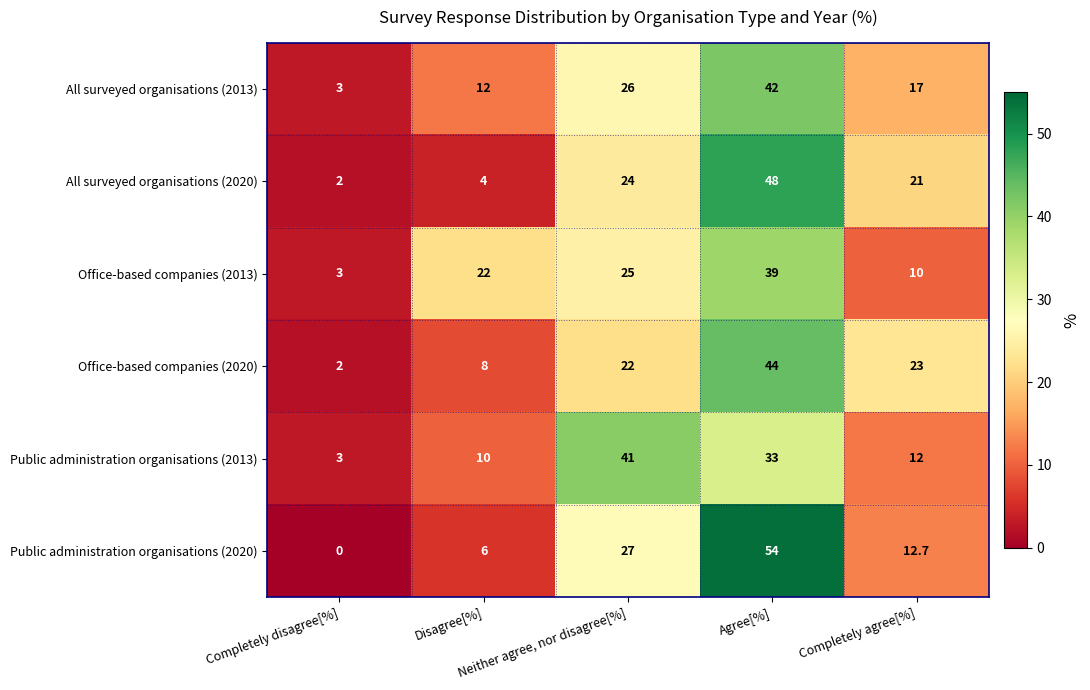

Which category has the lowest value across all series?

Completely disagree[%]